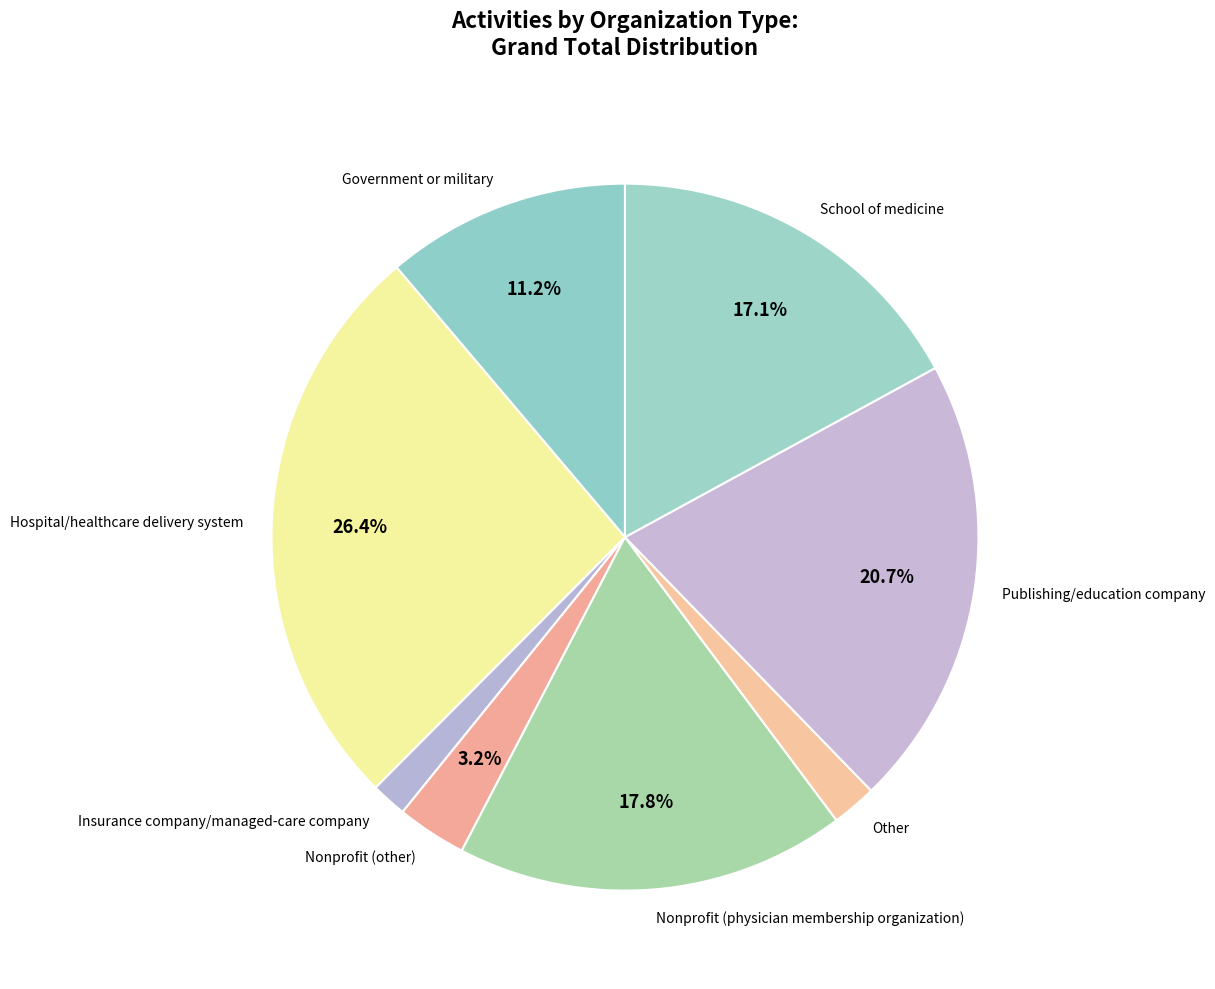

Which has a higher value, Nonprofit (other) or Insurance company/managed-care company?

Nonprofit (other)